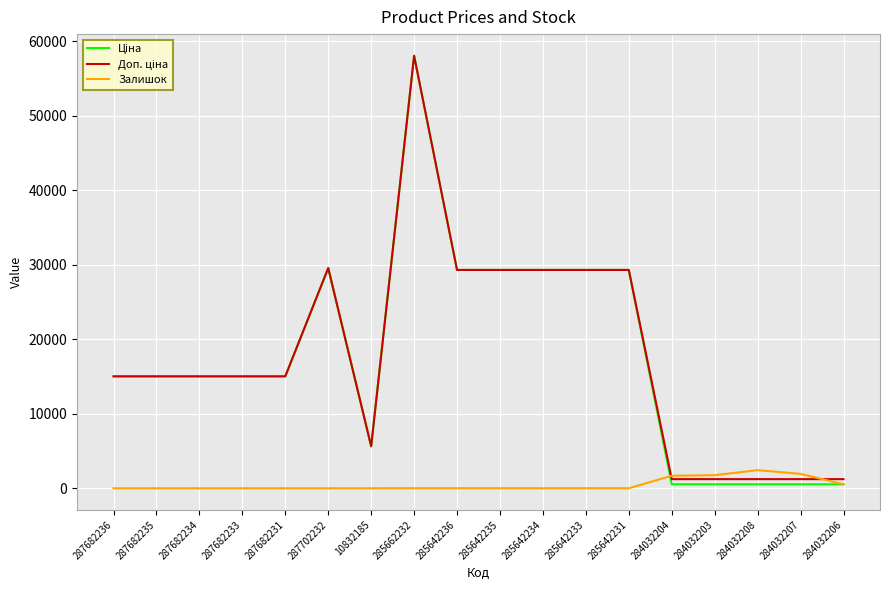

At which category is the sum across all series the highest?

285662232